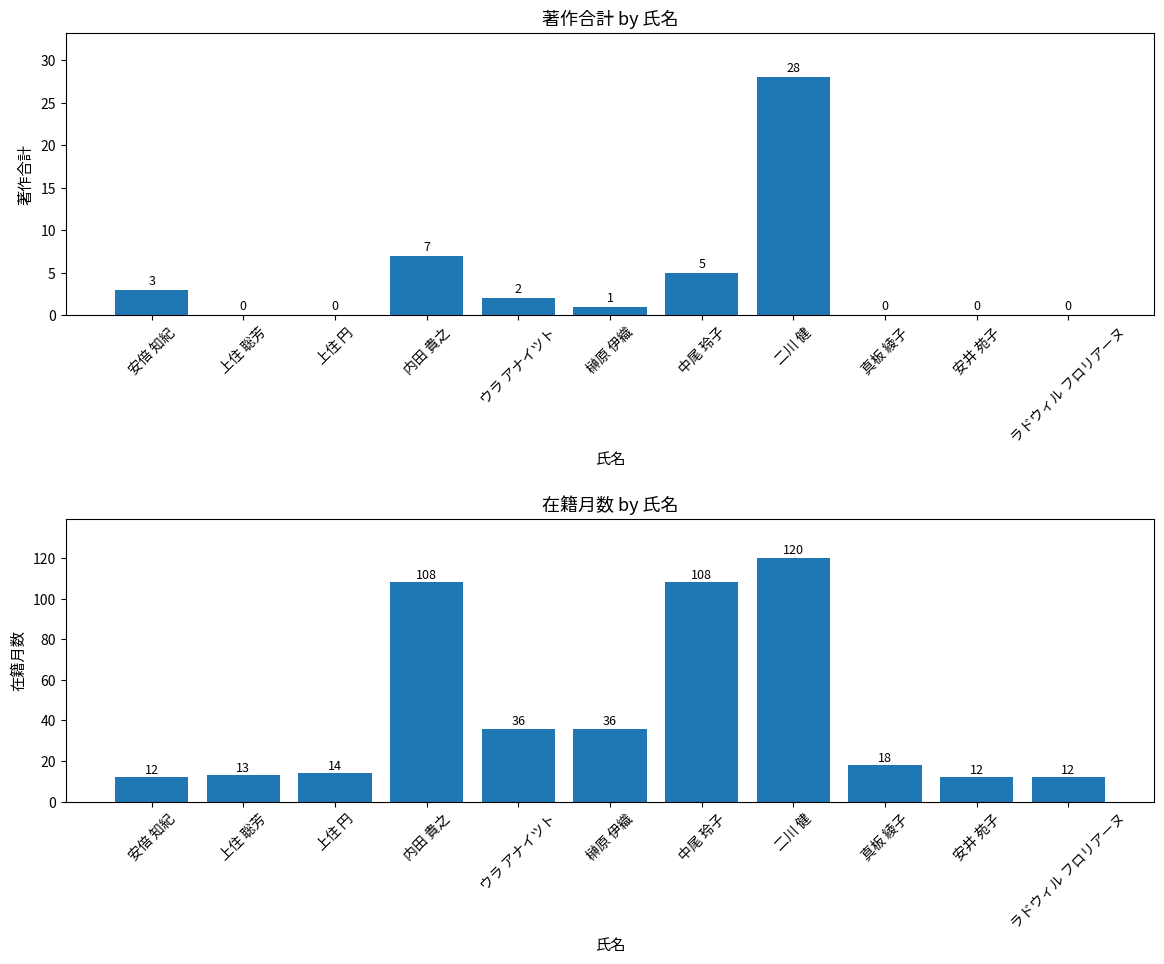

Does the chart contain any negative values?

No